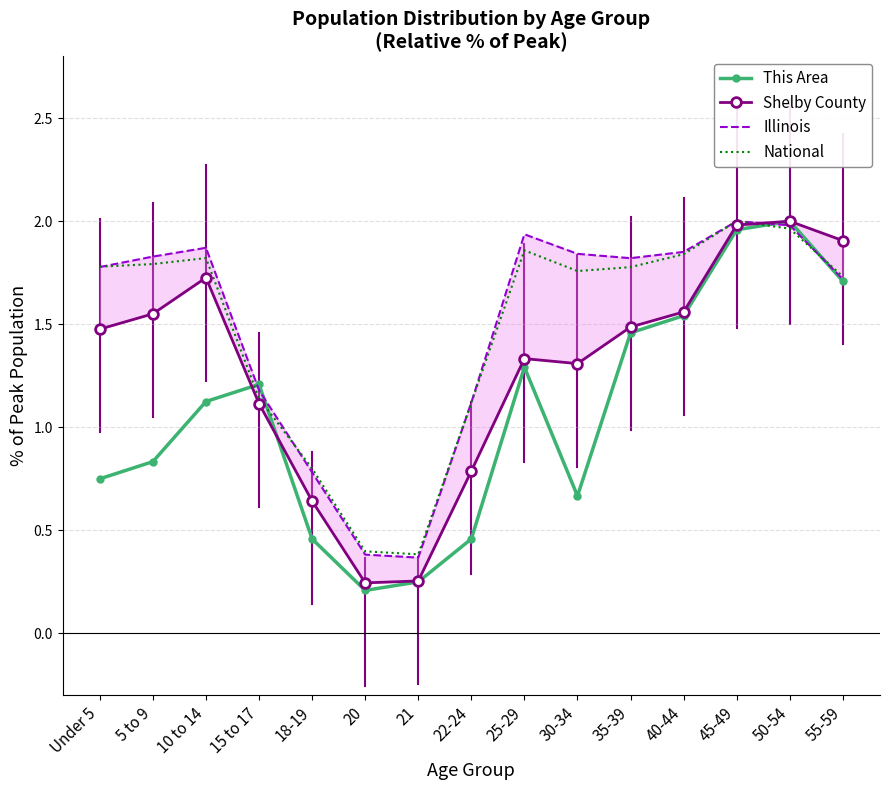

Count the number of data series in this chart.

4